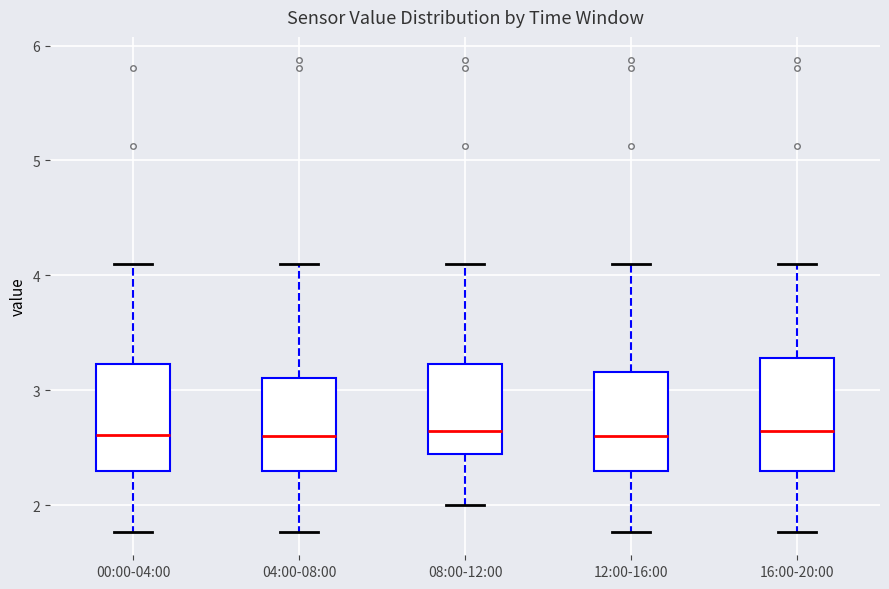

Reading left to right, read every box against the y-axis: the position of its median line, the range the box covers, and the ends of its whiskers. The values are not printed on the chart, so give them approximately, as read against the axis.

00:00-04:00: median 2.6, box 2.3 to 3.2, whiskers 1.8 to 4.1
04:00-08:00: median 2.6, box 2.3 to 3.1, whiskers 1.8 to 4.1
08:00-12:00: median 2.7, box 2.4 to 3.2, whiskers 2.0 to 4.1
12:00-16:00: median 2.6, box 2.3 to 3.2, whiskers 1.8 to 4.1
16:00-20:00: median 2.7, box 2.3 to 3.3, whiskers 1.8 to 4.1